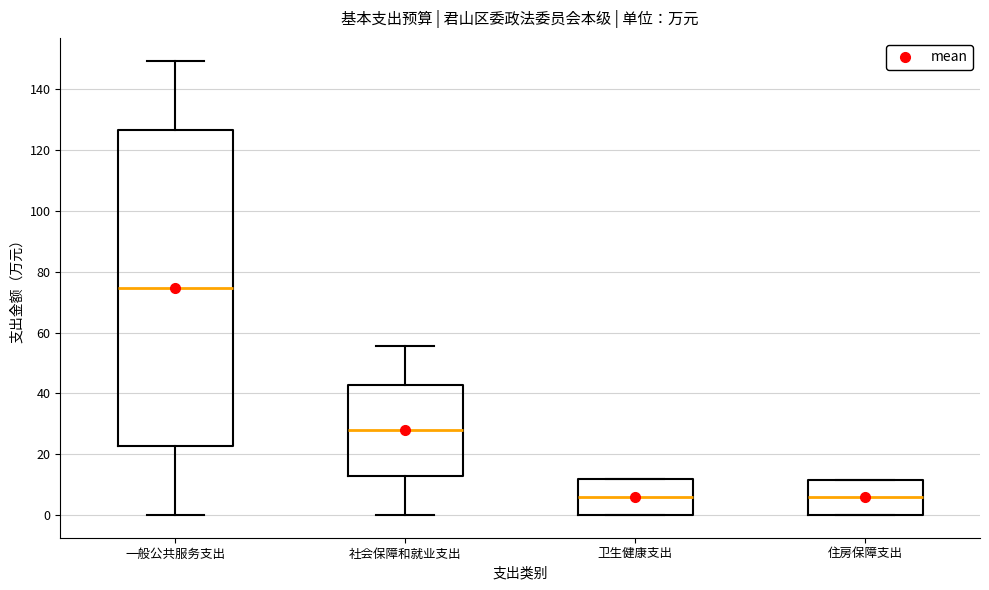

Which box has the highest median line?

一般公共服务支出